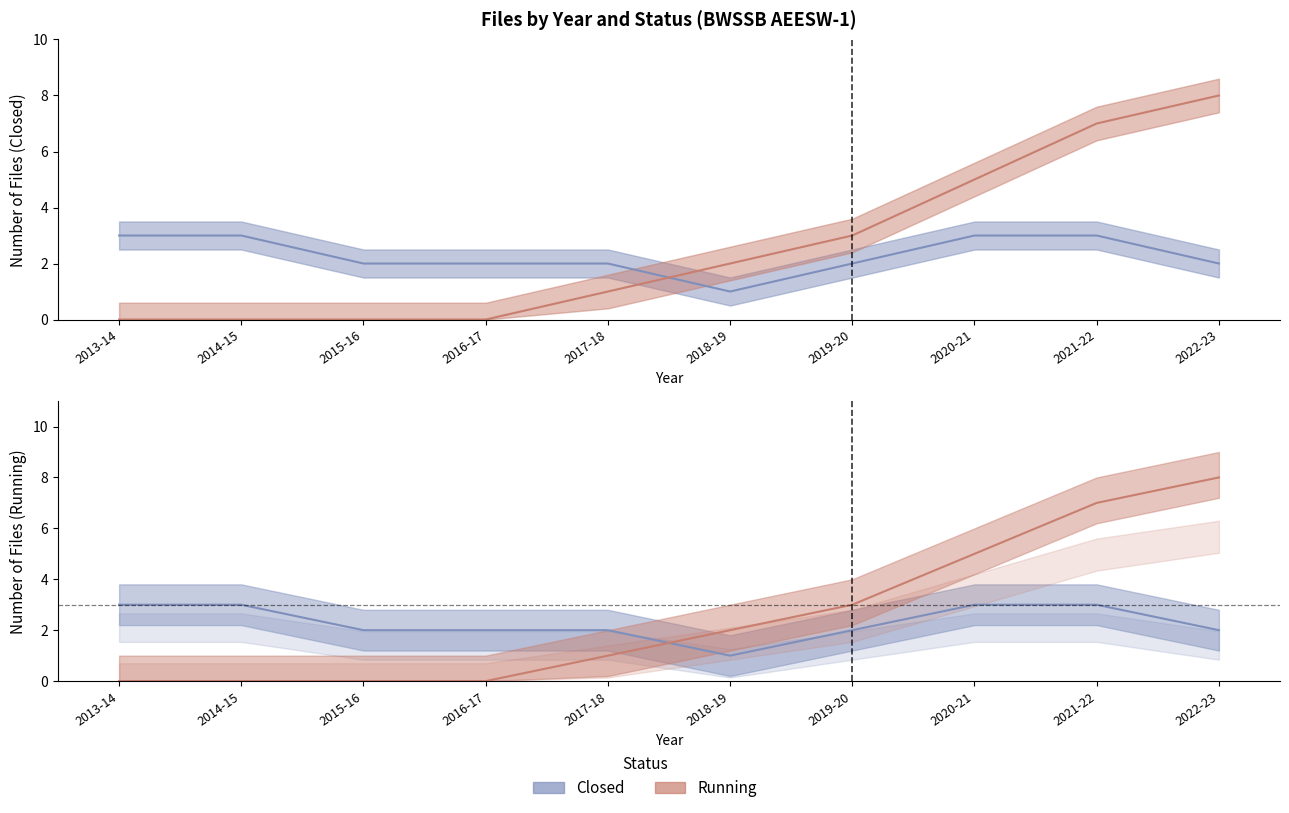

What is the difference between the Closed values at 2021-22 and 2016-17?

1